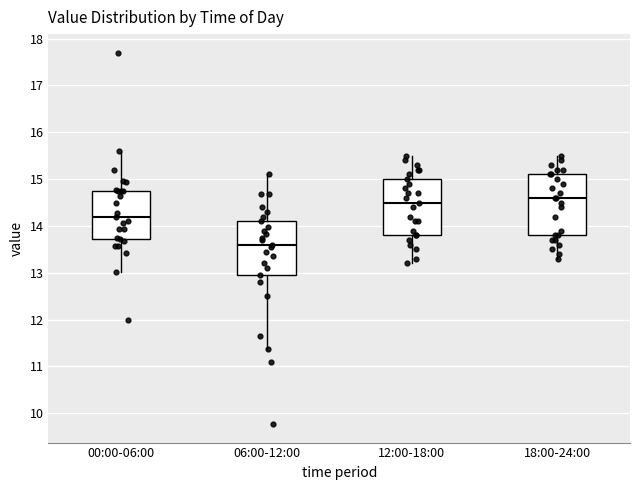

Reading left to right, read every box against the y-axis: the position of its median line, the range the box covers, and the ends of its whiskers. The values are not printed on the chart, so give them approximately, as read against the axis.

00:00-06:00: median 14.2, box 13.7 to 14.8, whiskers 13.0 to 15.6
06:00-12:00: median 13.6, box 13.0 to 14.1, whiskers 11.4 to 15.1
12:00-18:00: median 14.5, box 13.8 to 15.0, whiskers 13.2 to 15.5
18:00-24:00: median 14.6, box 13.8 to 15.1, whiskers 13.3 to 15.5